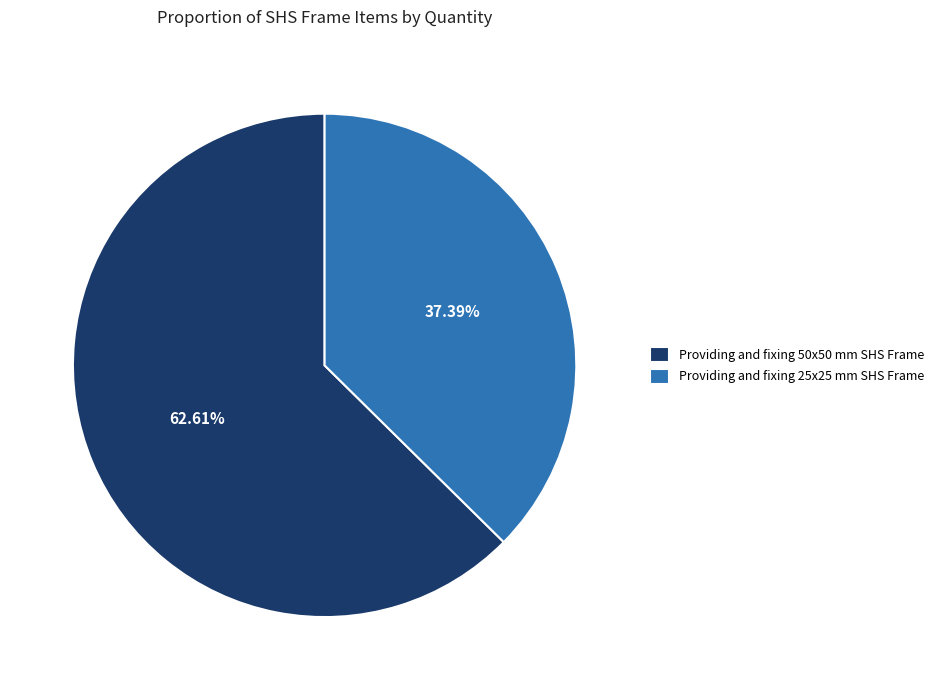

To the nearest percent, what is the average slice percentage?

50%